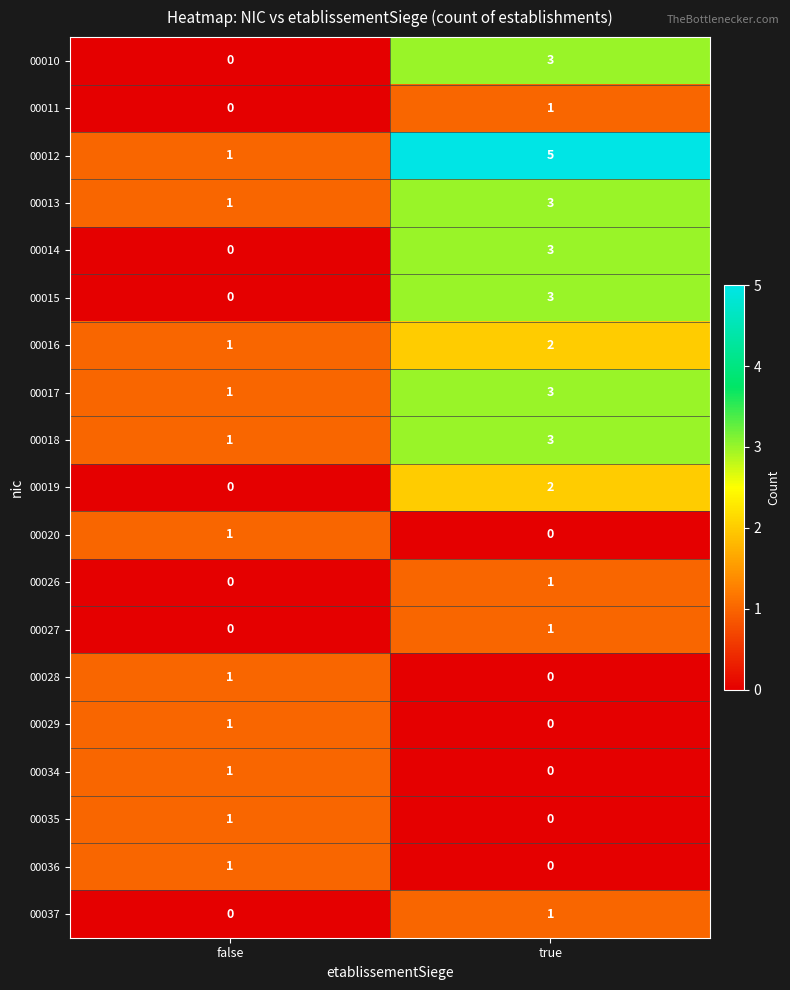

What is the sum of the 00010 values at false and true?

3